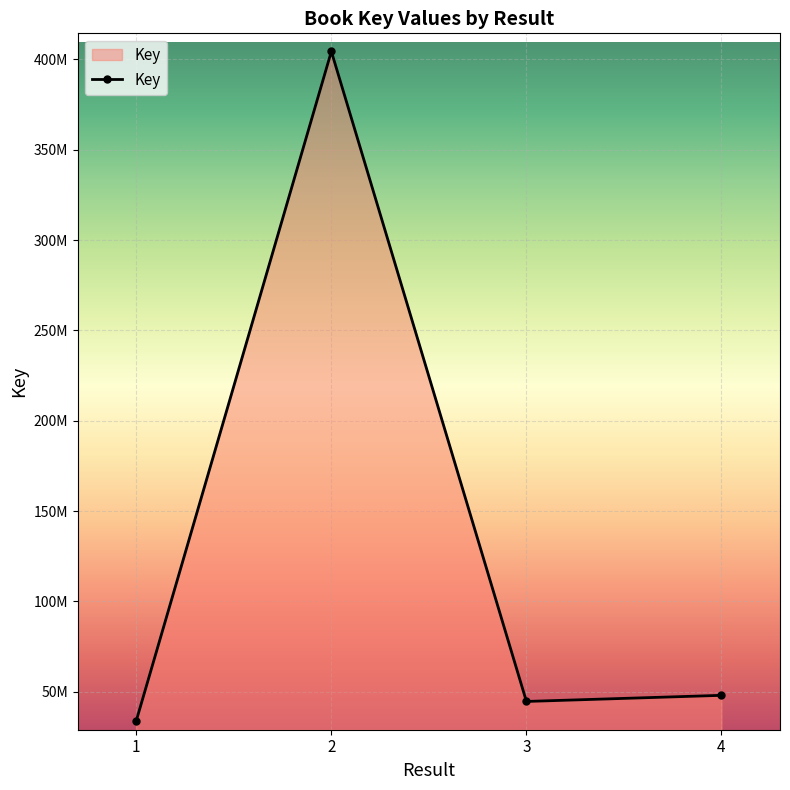

Is this an area chart (filled region under the line)?

Yes